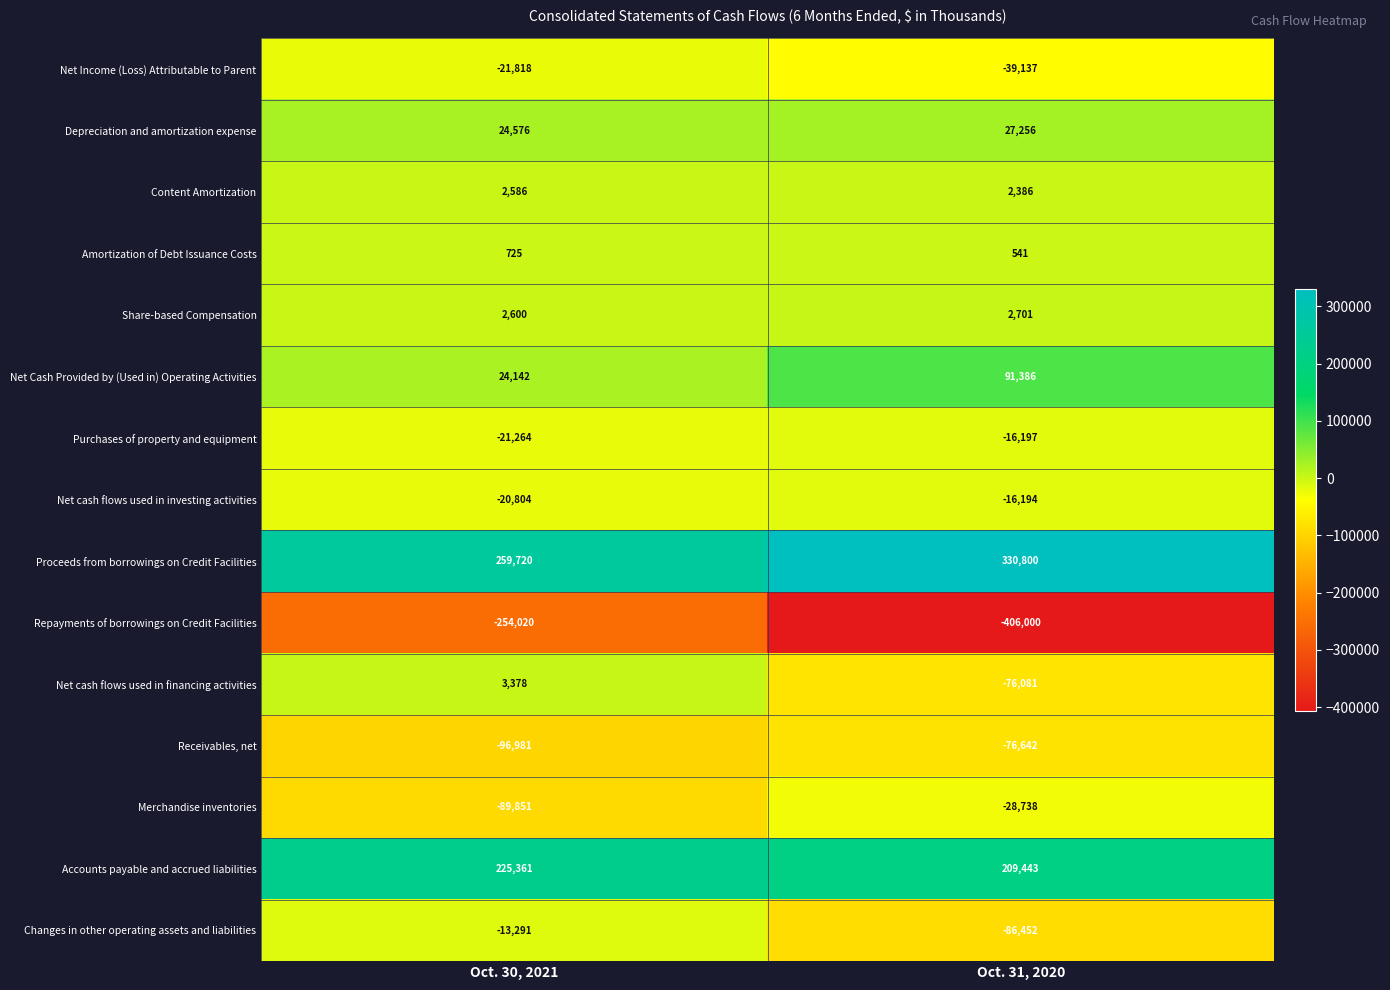

What value does the Merchandise inventories series have at Oct. 30, 2021, to the nearest 100?

-89900